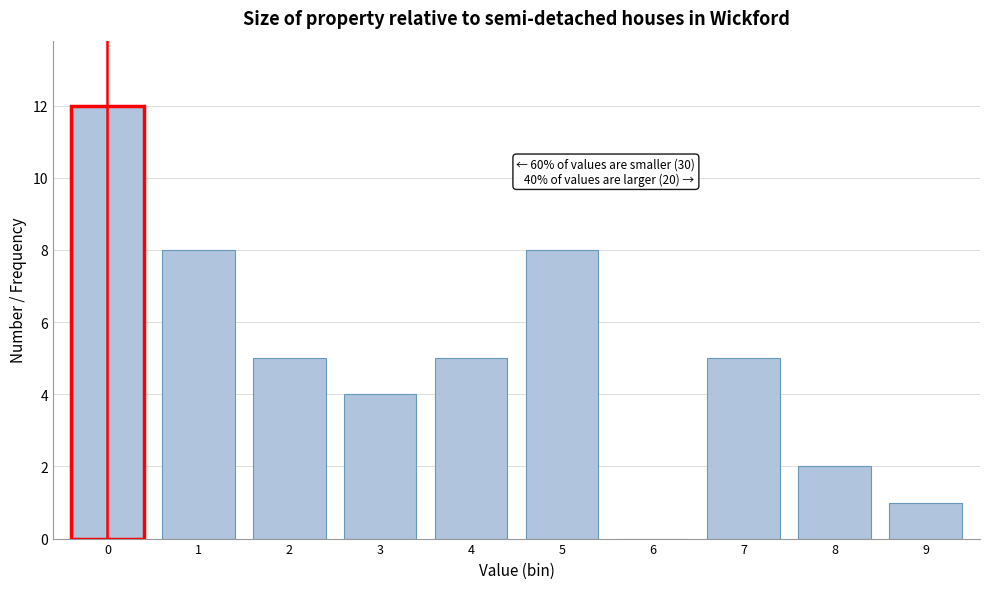

Reading right to left, what are all the values shown in this chart?

9=1	8=2	7=5	6=0	5=8	4=5	3=4	2=5	1=8	0=12